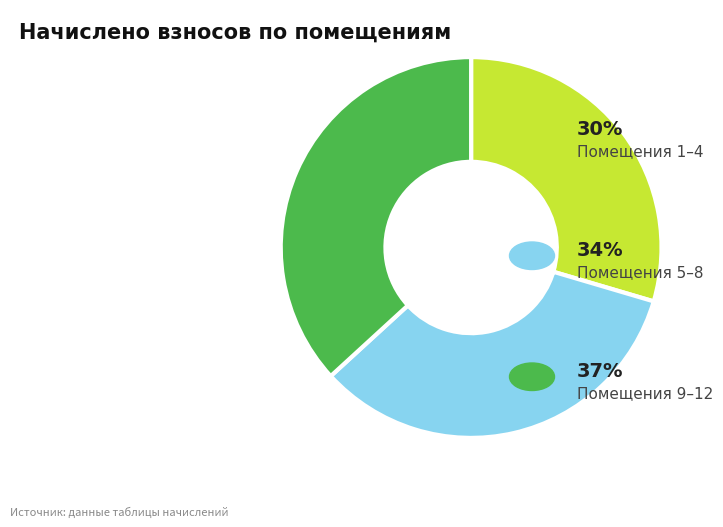

Does any single category account for the majority?

No